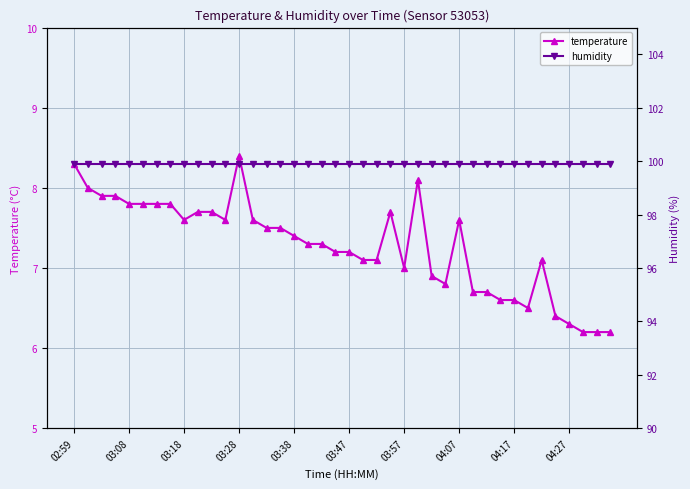

At which label does temperature reach its minimum?

37